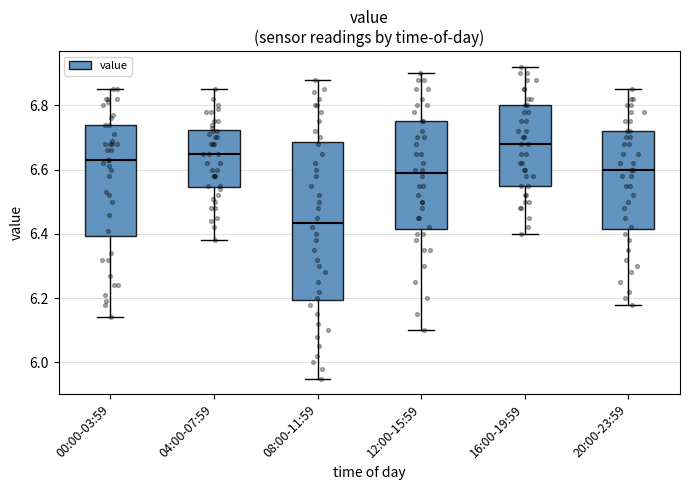

Reading left to right, transcribe this box plot: for each box, give where its median line is, the range the box spans, and where its two whiskers end, as read against the y-axis. The values are not printed on the chart, so give them approximately, as read against the axis.

00:00-03:59: median 6.64, box 6.40 to 6.74, whiskers 6.14 to 6.86
04:00-07:59: median 6.66, box 6.54 to 6.72, whiskers 6.38 to 6.86
08:00-11:59: median 6.44, box 6.20 to 6.68, whiskers 5.96 to 6.88
12:00-15:59: median 6.60, box 6.42 to 6.76, whiskers 6.10 to 6.90
16:00-19:59: median 6.68, box 6.56 to 6.80, whiskers 6.40 to 6.92
20:00-23:59: median 6.60, box 6.42 to 6.72, whiskers 6.18 to 6.86